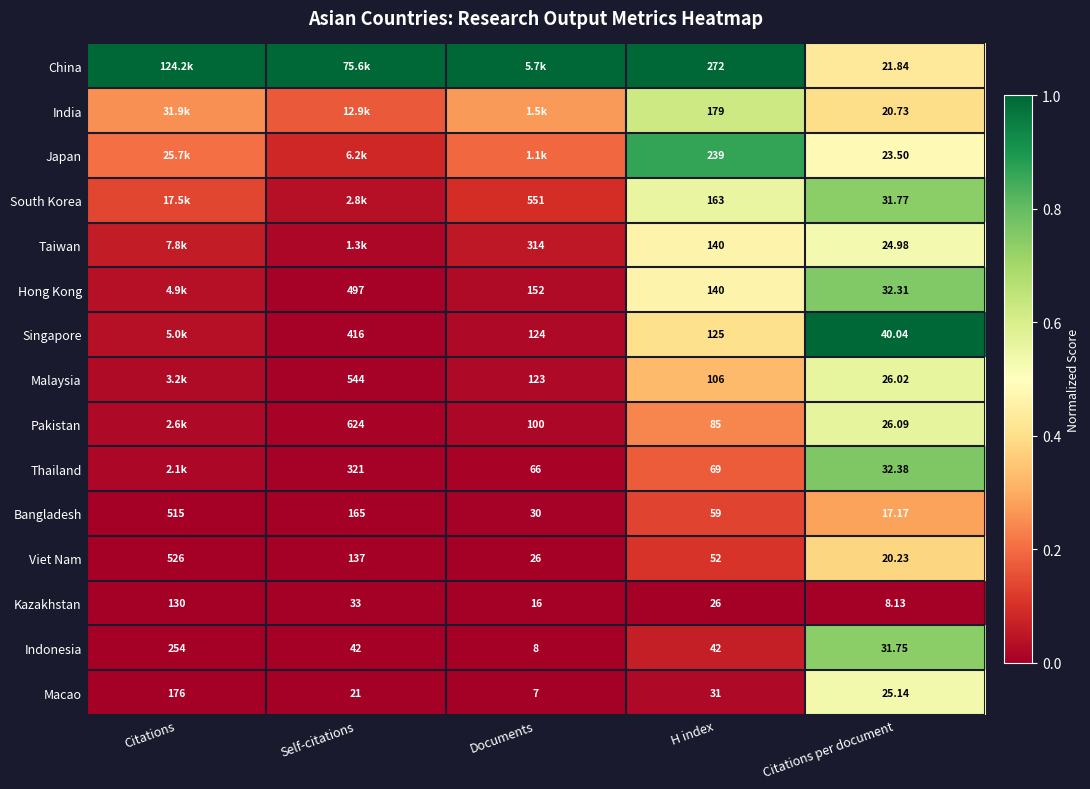

Rank the series at Citations per document from lowest to highest value.

Kazakhstan, Bangladesh, Viet Nam, India, China, Japan, Taiwan, Macao, Malaysia, Pakistan, Indonesia, South Korea, Hong Kong, Thailand, Singapore